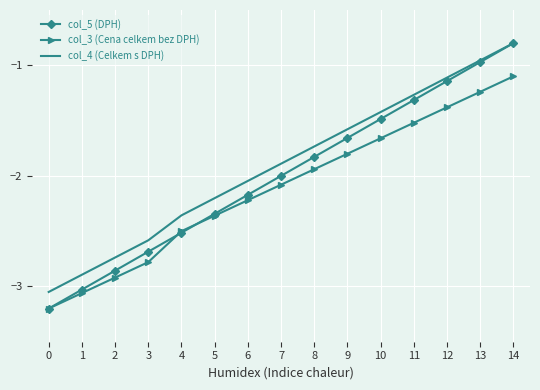

Which series has the largest total across all categories?

col_4 (Celkem s DPH)